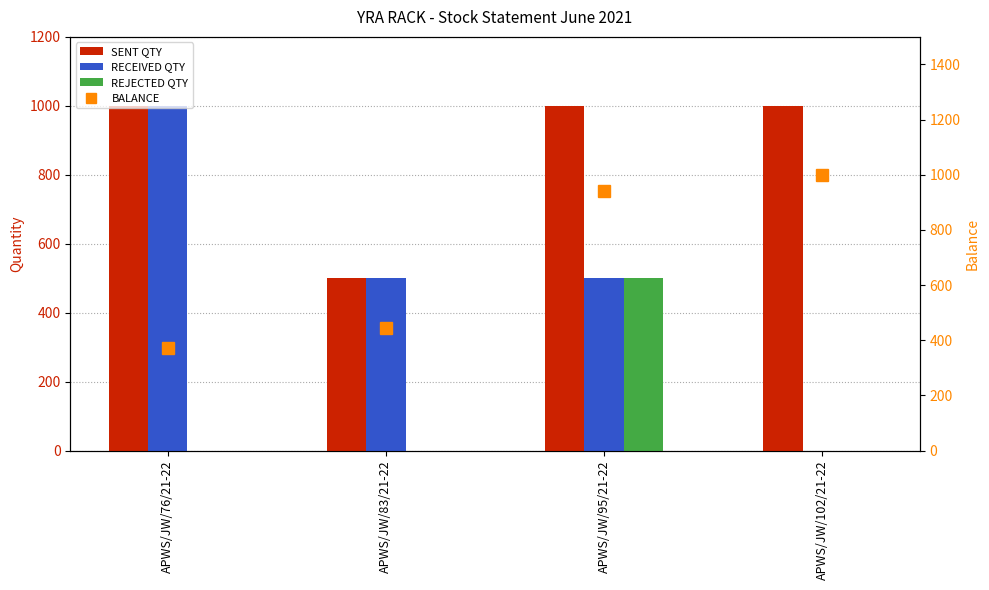

What is the minimum value for BALANCE?

373